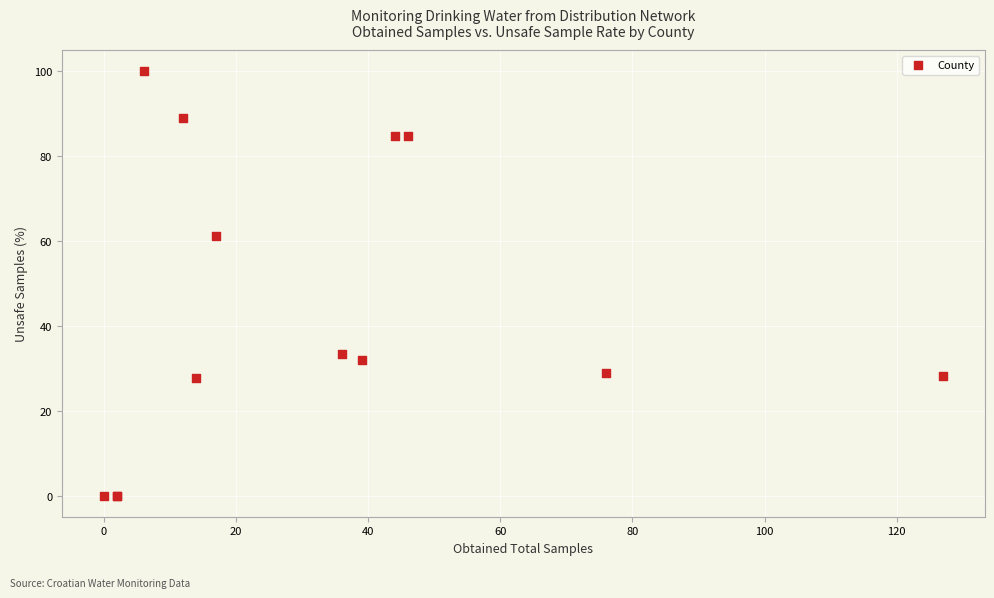

What Y value in the scatter plot is closest to 50?

61.1